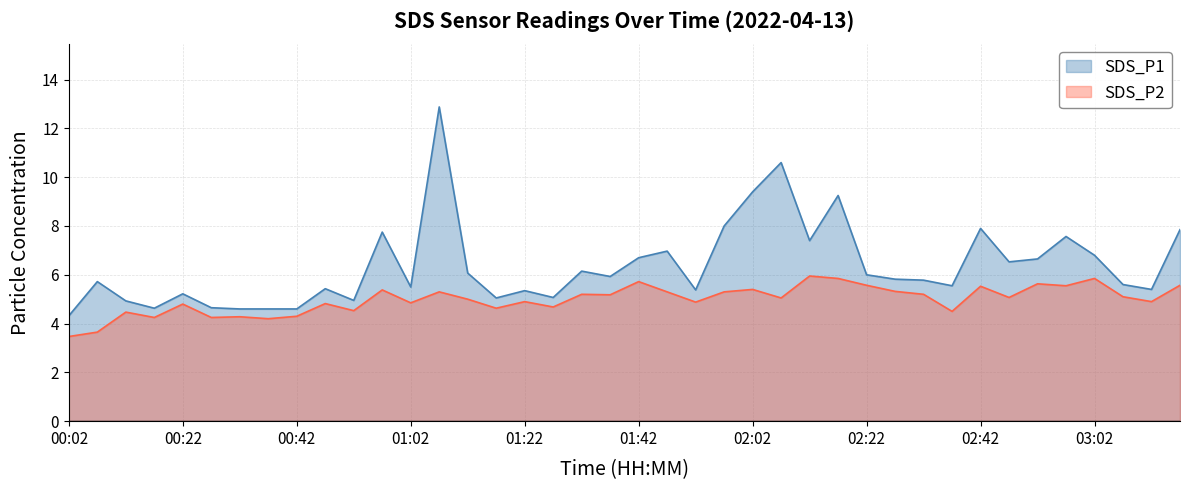

List the series in order of their peak value, lowest first.

SDS_P2, SDS_P1